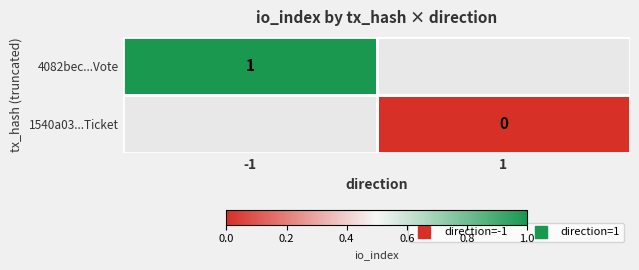

Which category has the highest value in the 1540a03...Ticket series?

-1